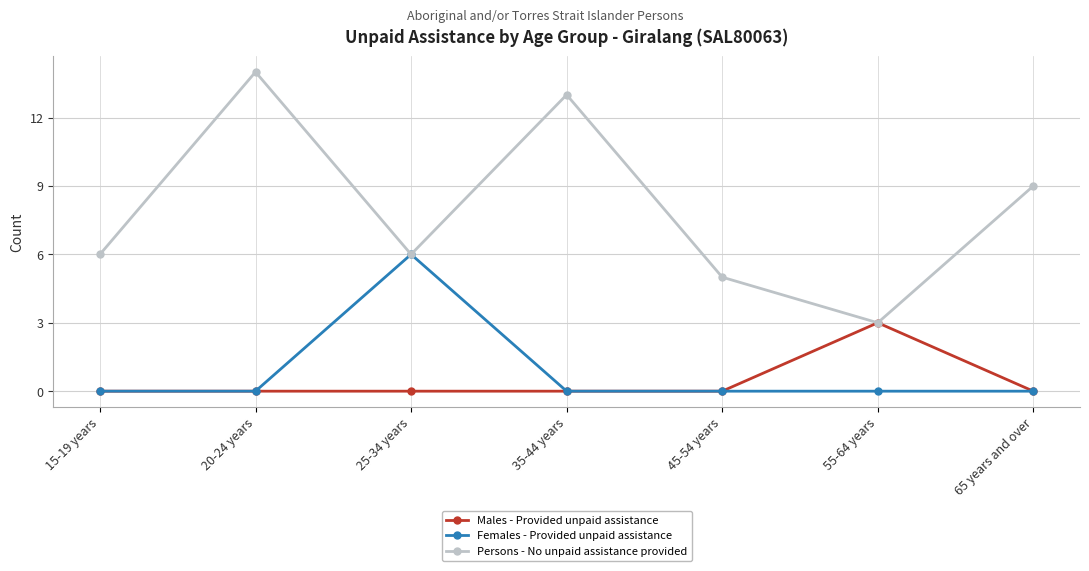

Is the value of Persons - No unpaid assistance provided at 35-44 years greater than the value of Males - Provided unpaid assistance at 20-24 years?

Yes